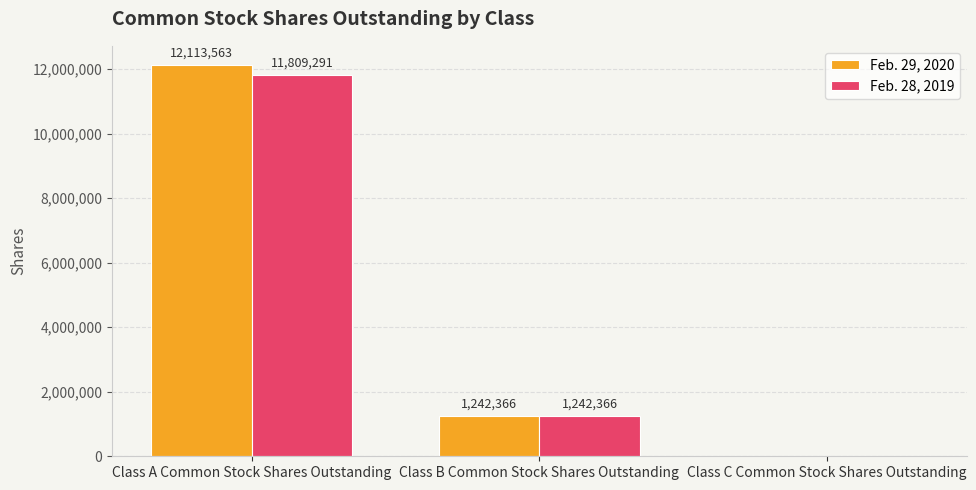

At which category does the chart reach its peak across all series?

Class A Common Stock Shares Outstanding